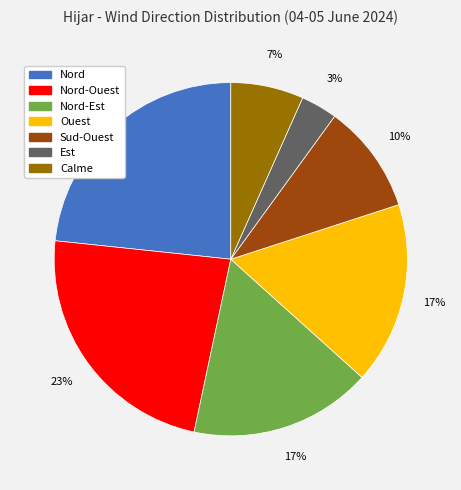

Does any single category account for the majority?

No